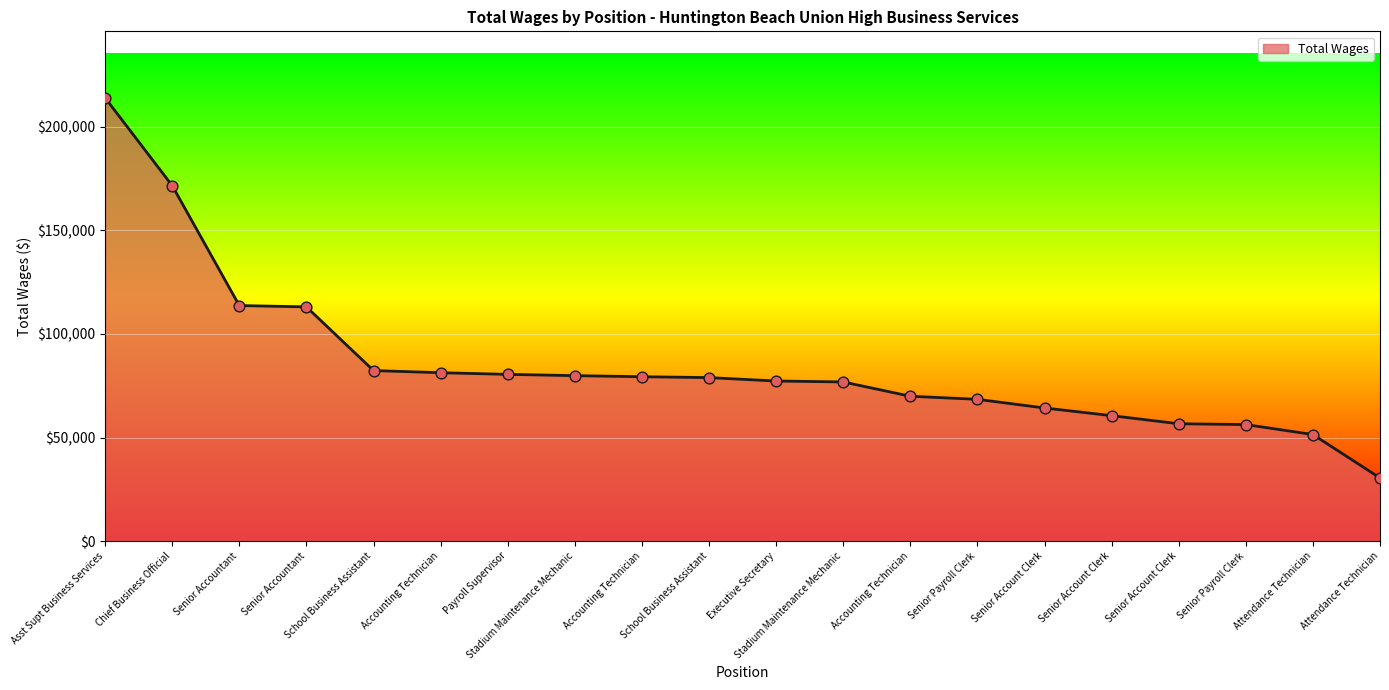

What is the change in value from Asst Supt Business Services to Payroll Supervisor?

-133567